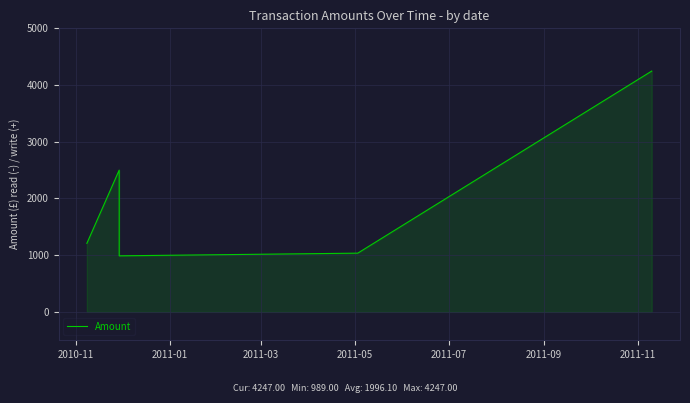

Does the chart display data point markers on the line(s)?

No